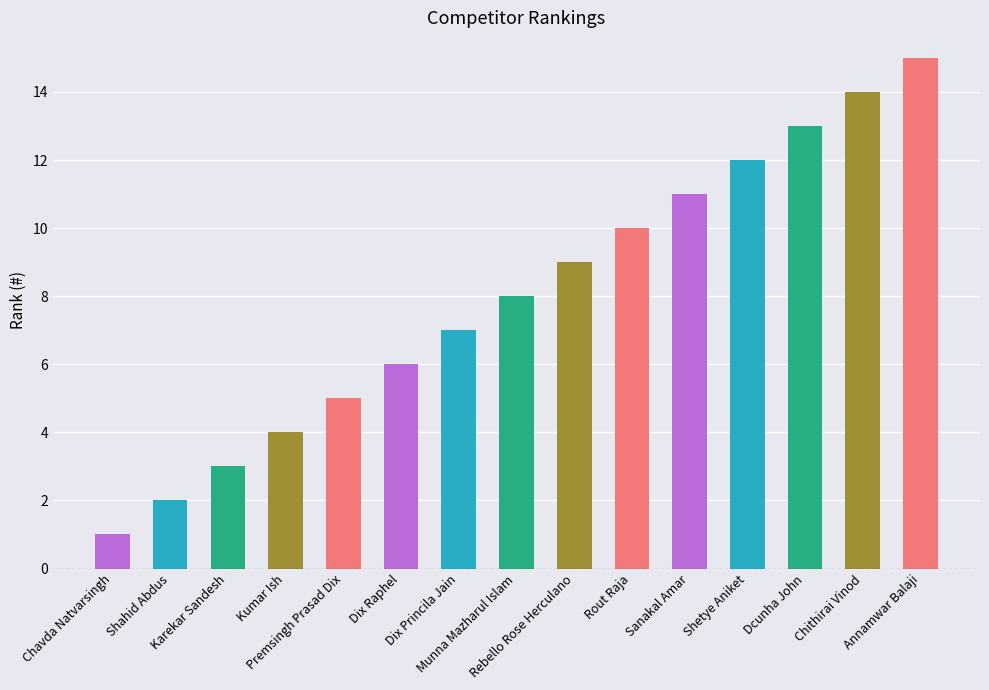

Which label corresponds to the largest value in the chart?

Annamwar Balaji